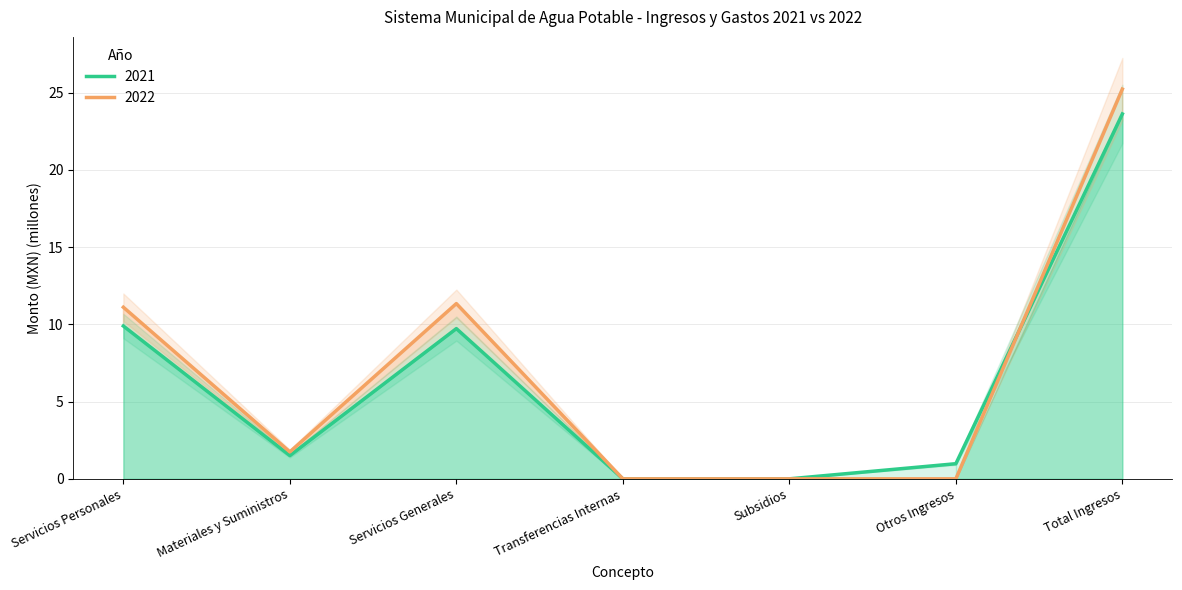

True or false: 2022 and 2021 intersect in this chart.

True